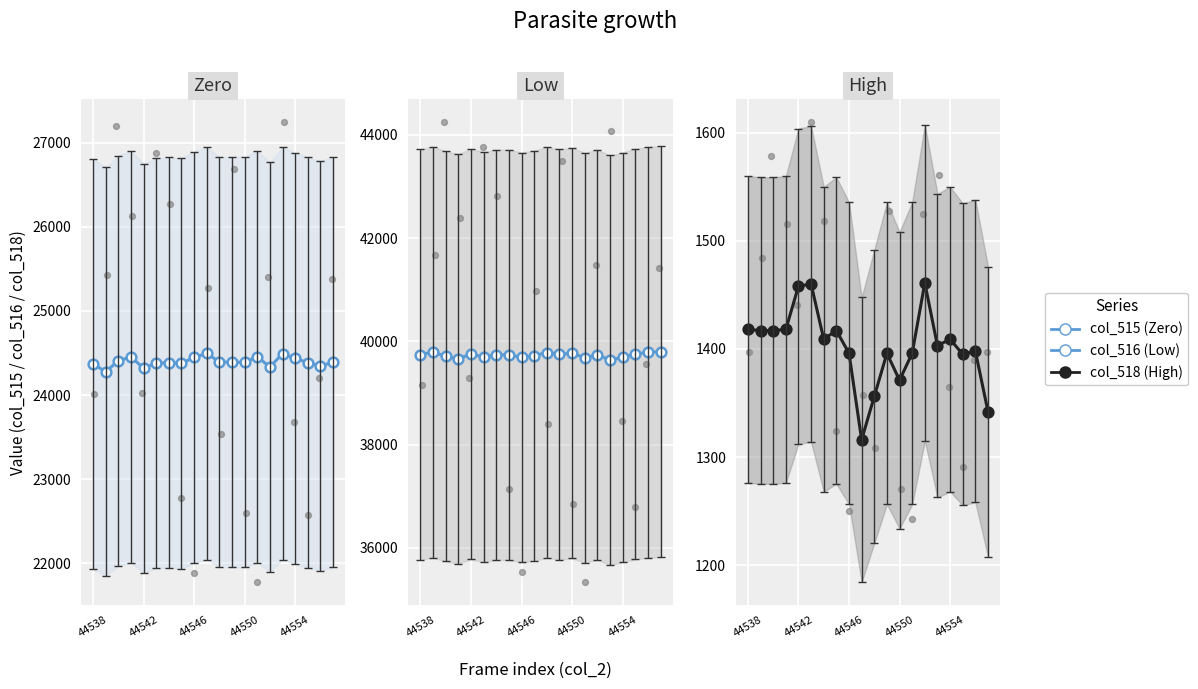

What are all the series names shown in the legend?

Zero, Low, High